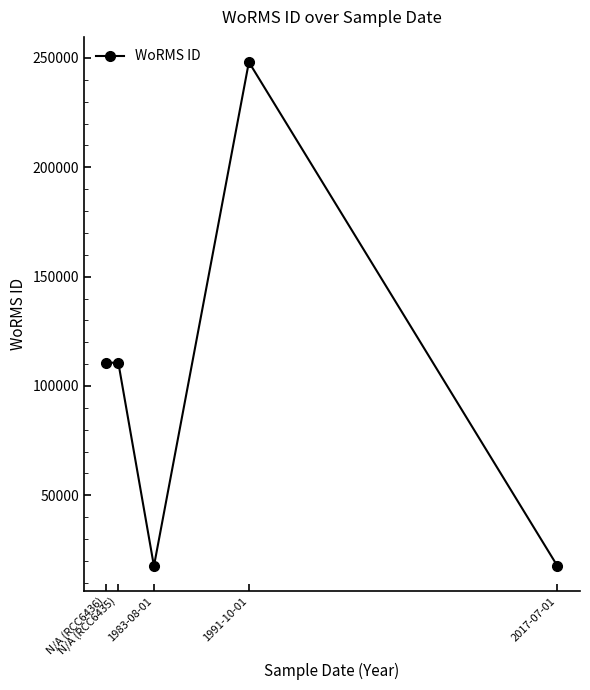

What is the sum of all values?

504739